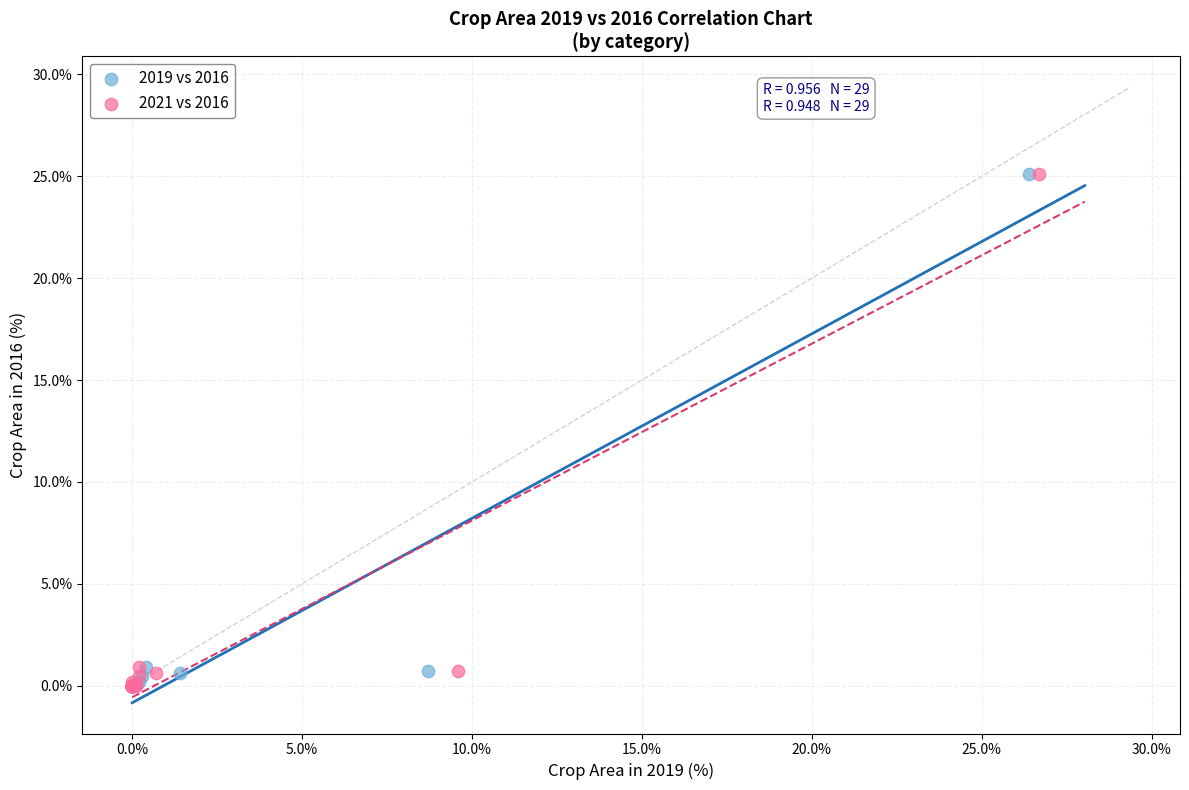

What are all the series names shown in the legend?

2019 vs 2016, 2021 vs 2016